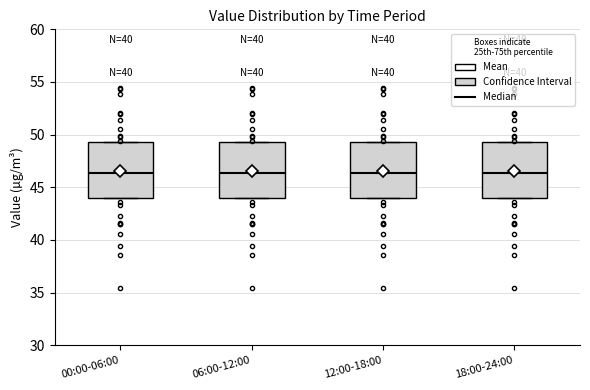

Reading left to right, read every box against the y-axis: the position of its median line, the range the box covers, and the ends of its whiskers. The values are not printed on the chart, so give them approximately, as read against the axis.

00:00-06:00: median 46.5, box 44.0 to 49.5, whiskers 44.0 to 49.5
06:00-12:00: median 46.5, box 44.0 to 49.5, whiskers 44.0 to 49.5
12:00-18:00: median 46.5, box 44.0 to 49.5, whiskers 44.0 to 49.5
18:00-24:00: median 46.5, box 44.0 to 49.5, whiskers 44.0 to 49.5